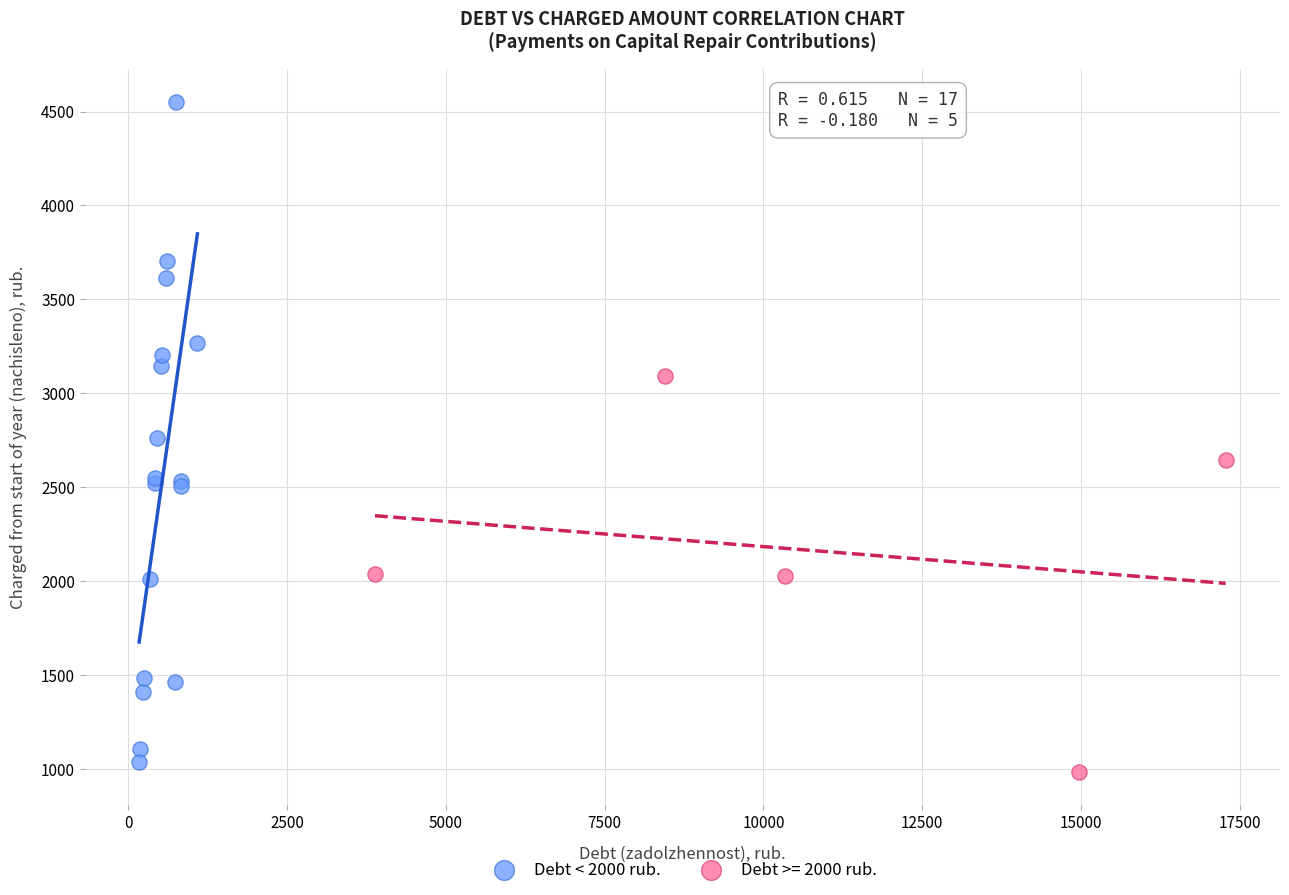

Which series has the largest Y range (max minus min)?

Debt < 2000 rub.